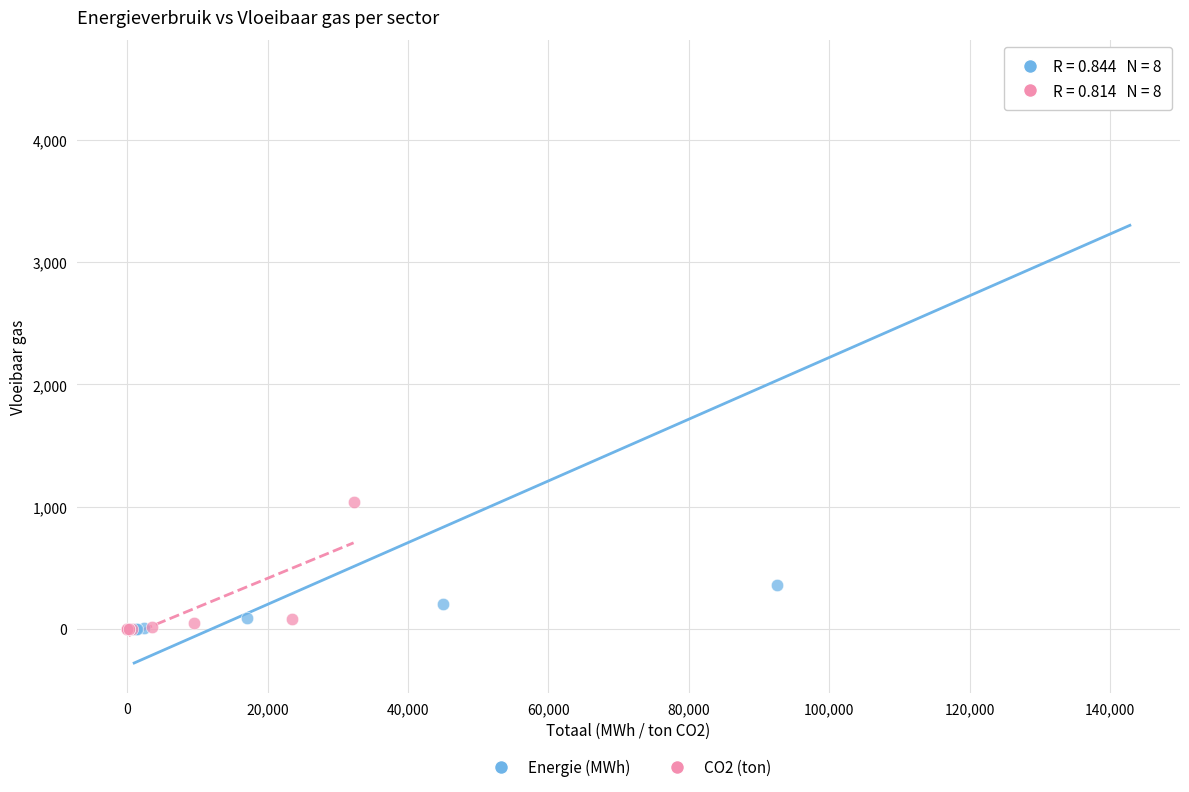

Which series has the largest Y range (max minus min)?

Energie (MWh)